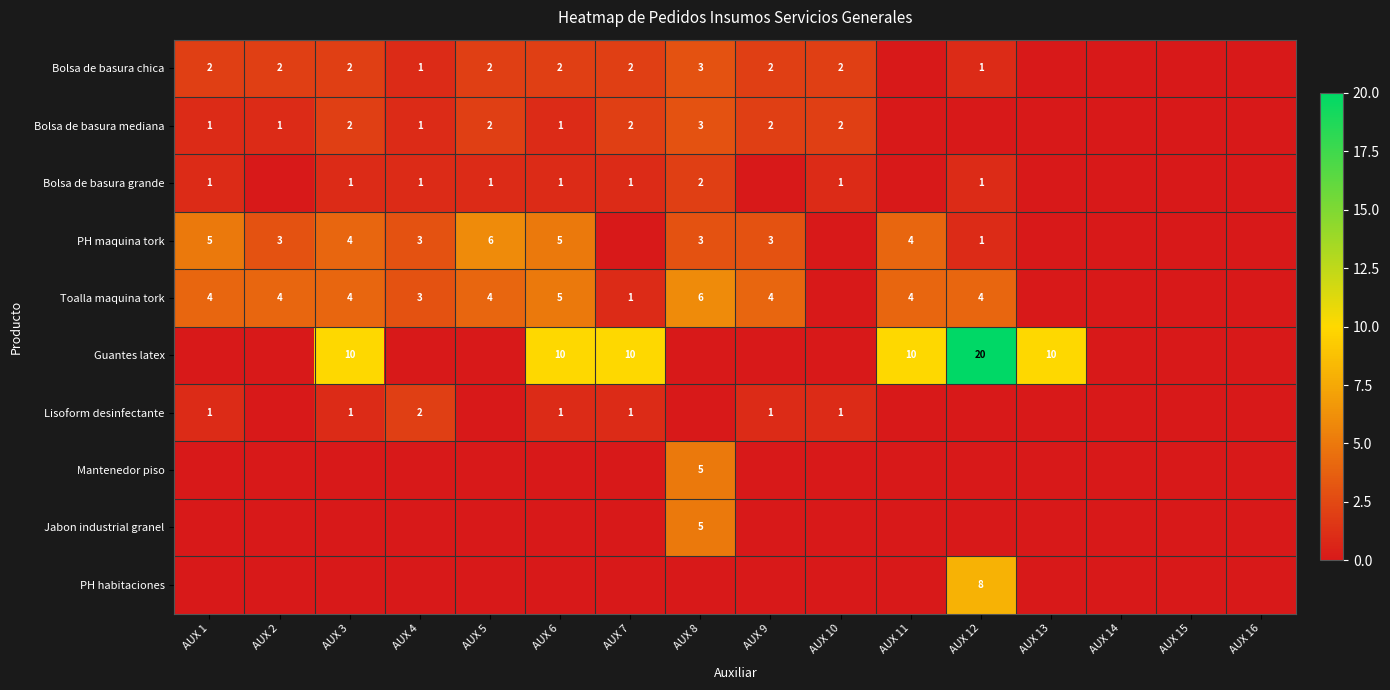

The Toalla maquina tork series shows 6 at AUX 2. True or false?

False